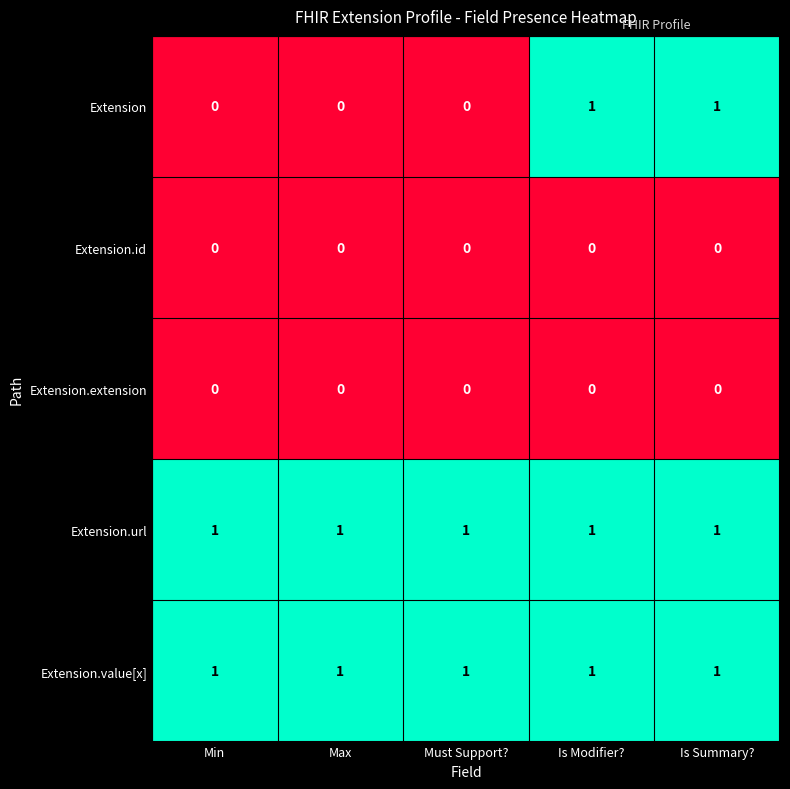

At how many categories does at least one series exceed 0?

5